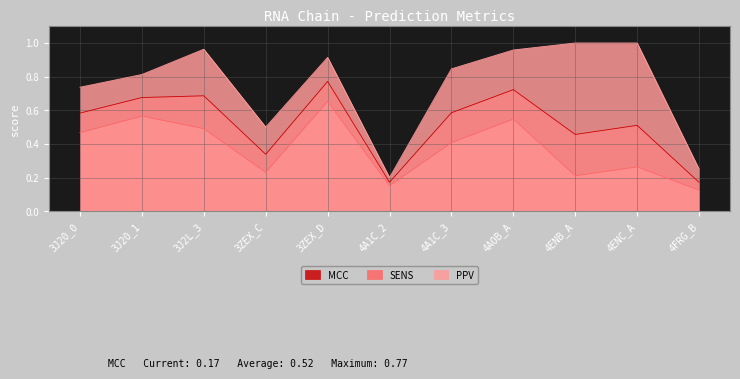

The SENS series shows 0.9 at 4AOB_A. True or false?

False